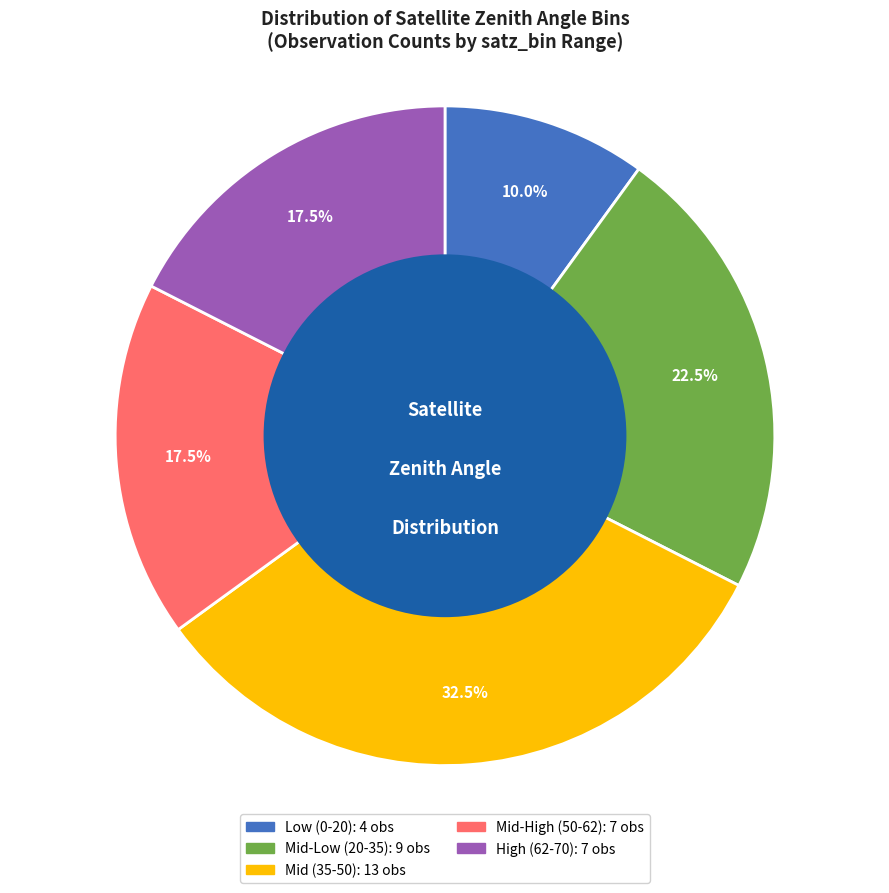

Is there a majority slice in this chart?

No